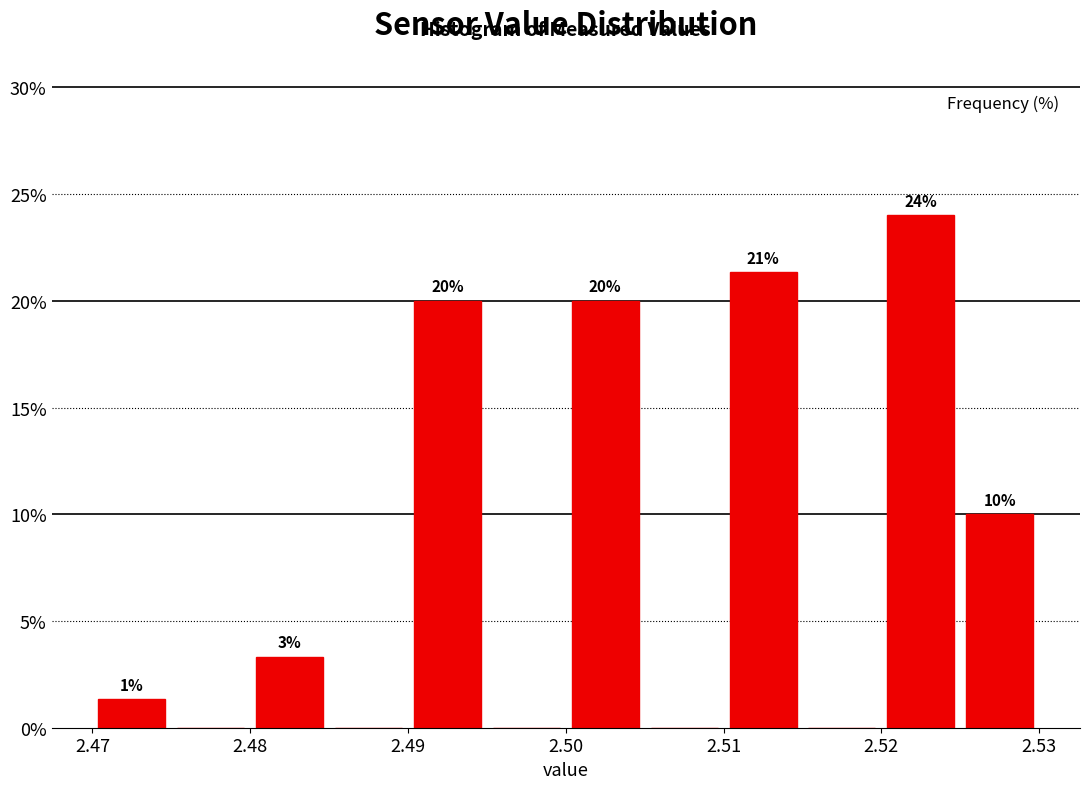

Which range on the x-axis has the tallest bar?

2.520 to 2.525